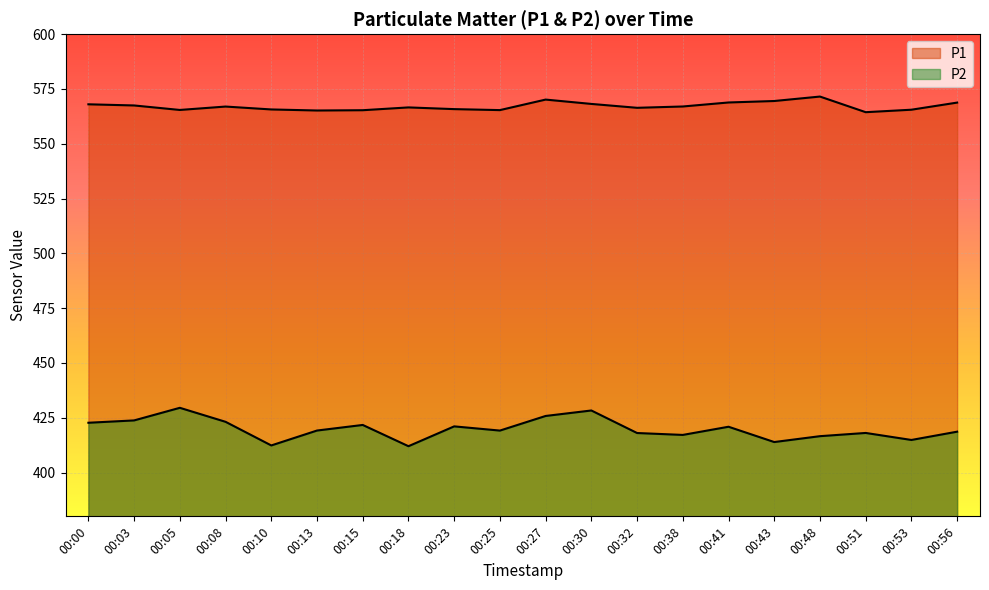

True or false: P1 has more than 2 interior local peaks.

True